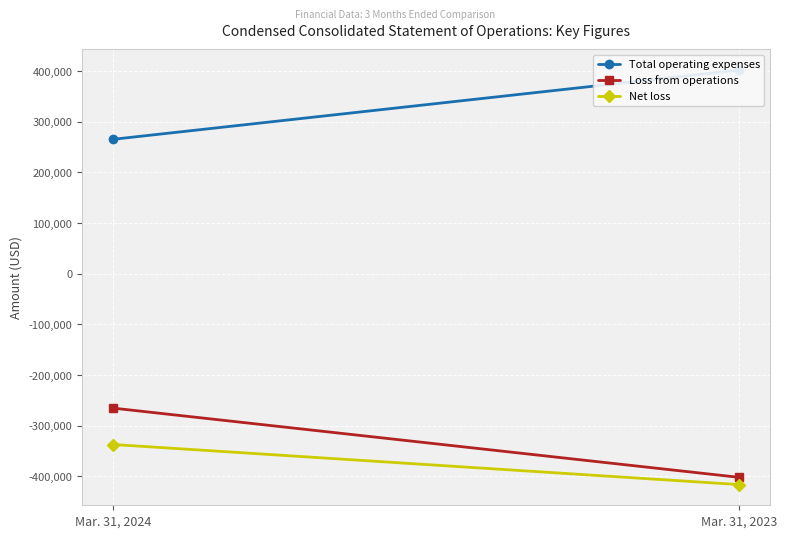

True or false: Total operating expenses has a value of 401818 at Mar. 31, 2023.

True